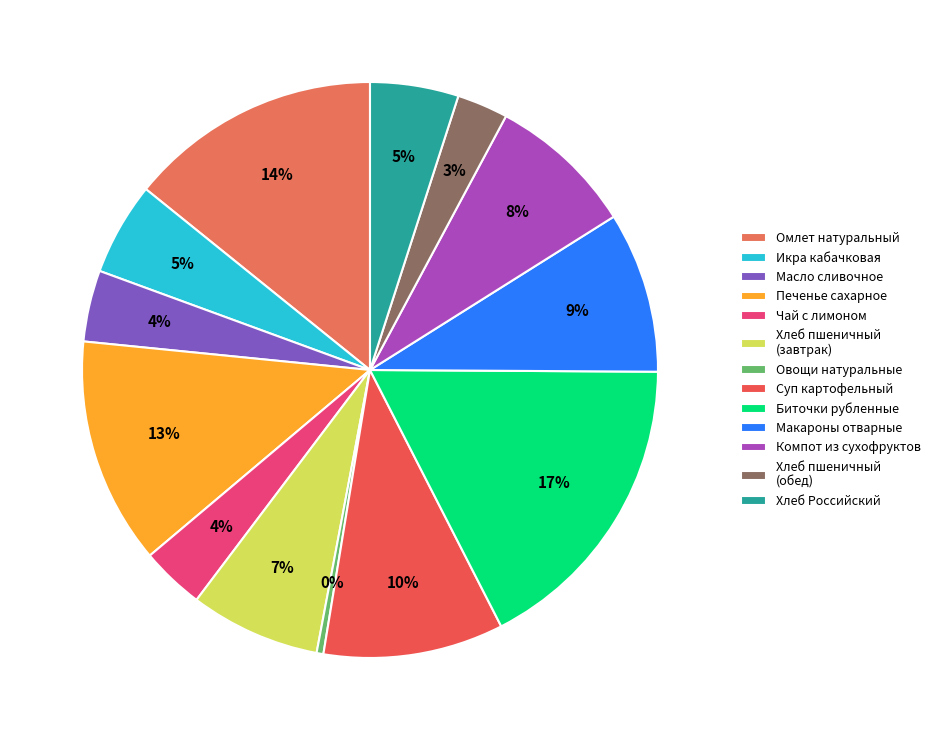

To the nearest percent, what is the difference between the largest and smallest slice percentages?

17%